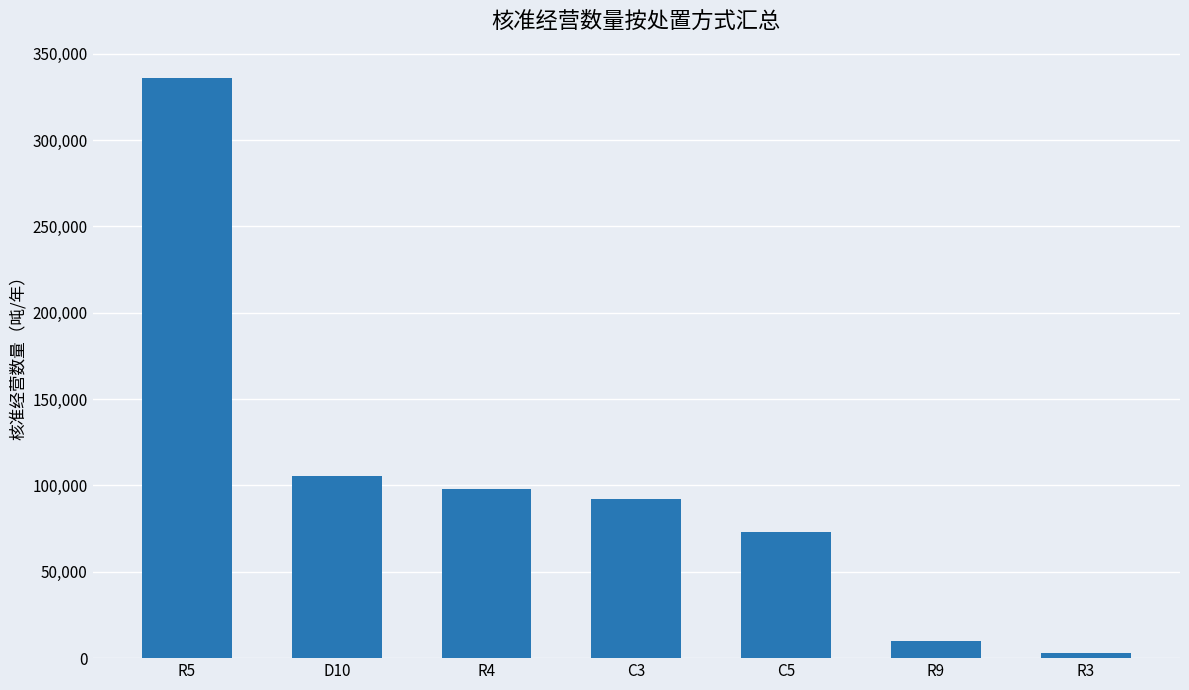

The value at C3 is 27136. True or false?

False